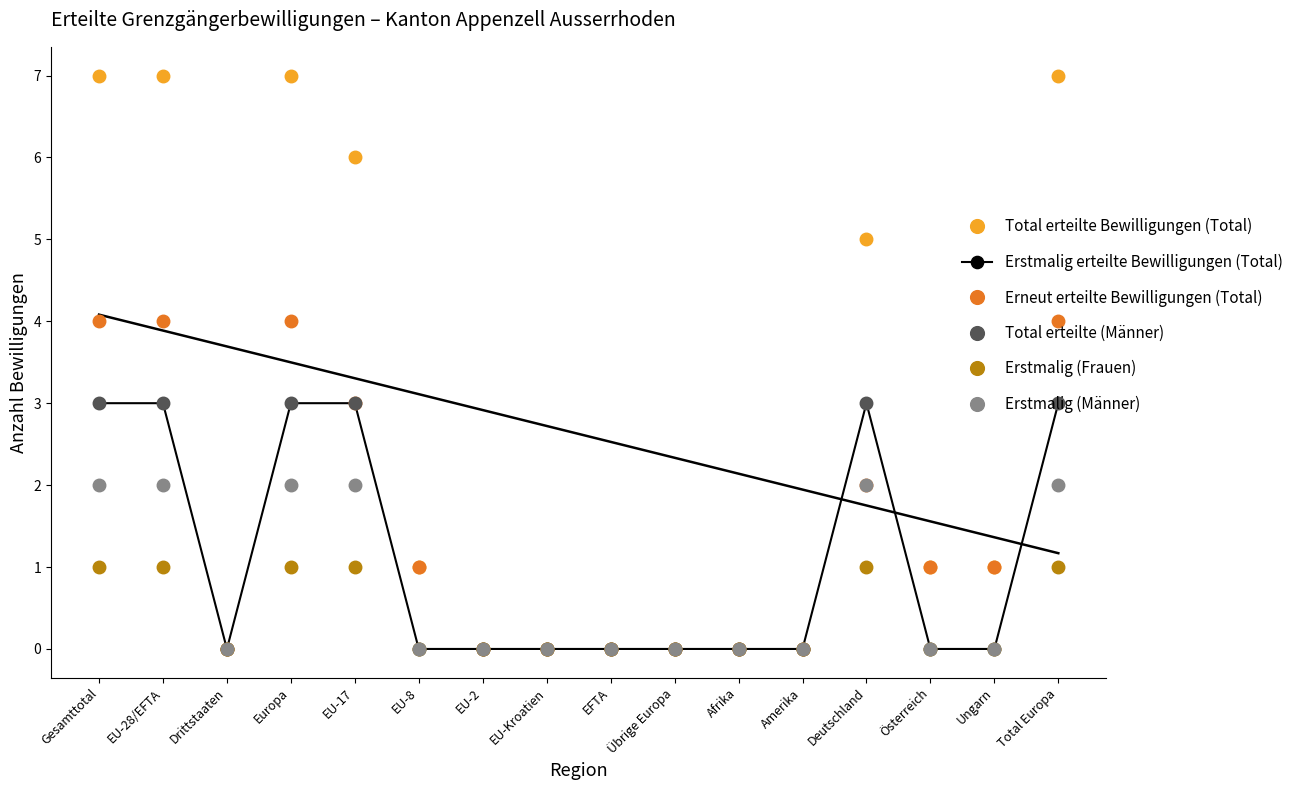

Reading left to right, transcribe all the data shown in this chart.

Total erteilte Bewilligungen (Total): 7	7	0	7	6	1	0	0	0	0	0	0	5	1	1	7
Erstmalig erteilte Bewilligungen (Total): 3	3	0	3	3	0	0	0	0	0	0	0	3	0	0	3
Erneut erteilte Bewilligungen (Total): 4	4	0	4	3	1	0	0	0	0	0	0	2	1	1	4
Total erteilte (Männer): 3	3	0	3	3	0	0	0	0	0	0	0	3	0	0	3
Erstmalig (Frauen): 1	1	0	1	1	0	0	0	0	0	0	0	1	0	0	1
Erstmalig (Männer): 2	2	0	2	2	0	0	0	0	0	0	0	2	0	0	2